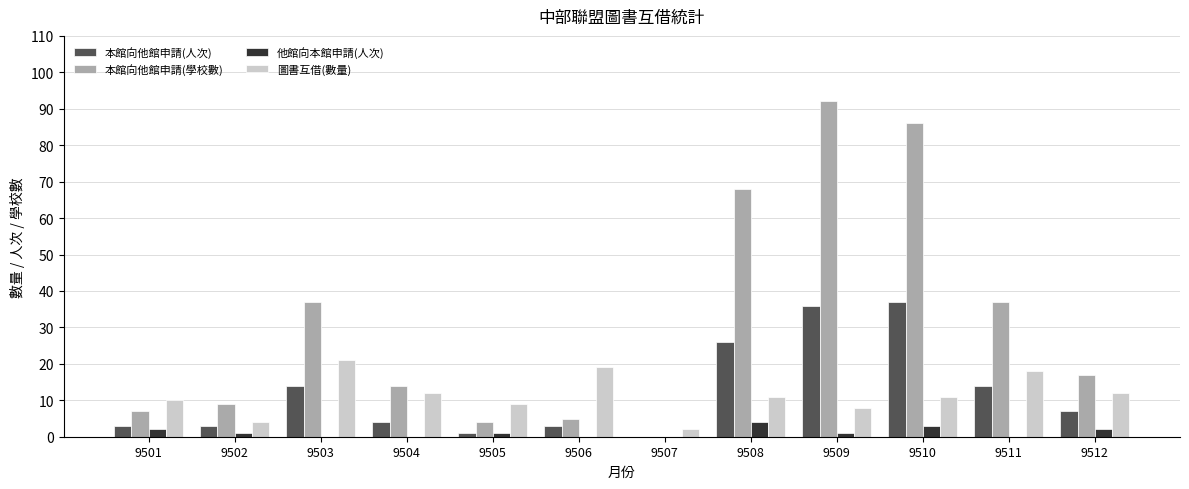

How many values in 本館向他館申請(學校數) are above zero?

11